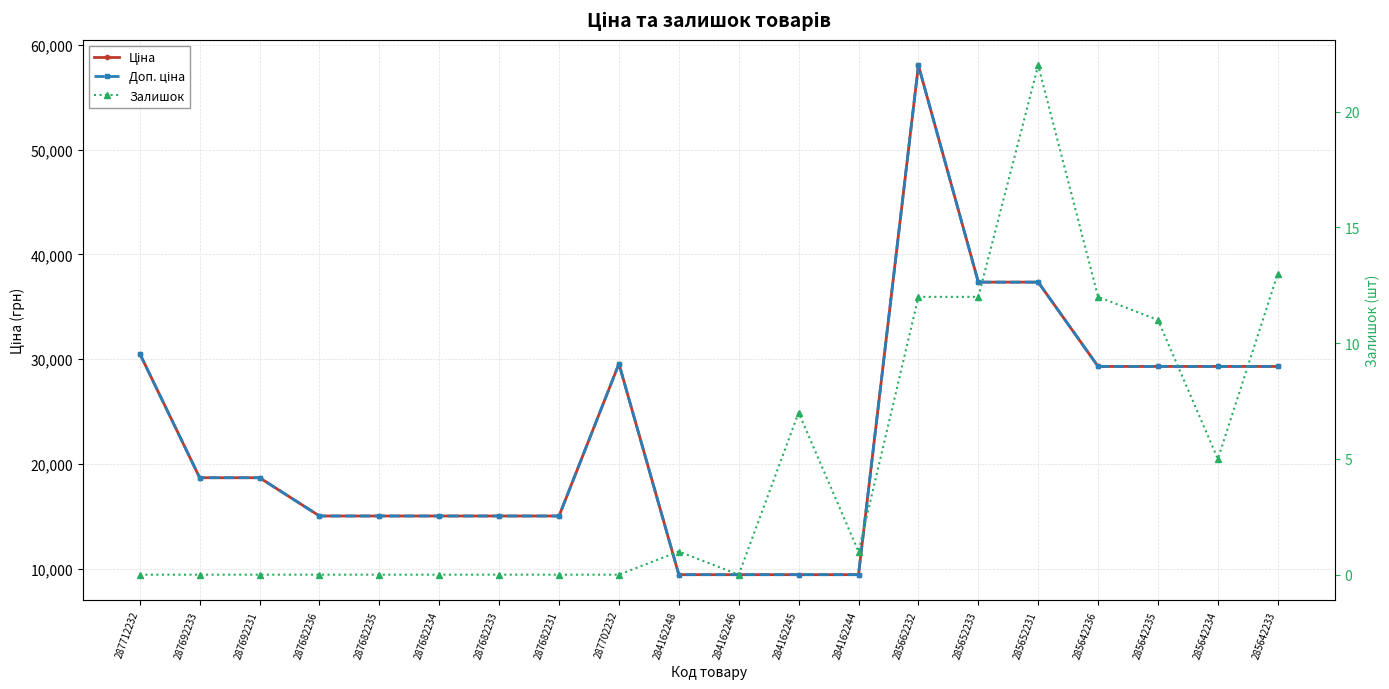

What is the sum of the Ціна values at 287682234 and 284162244?

24436.1